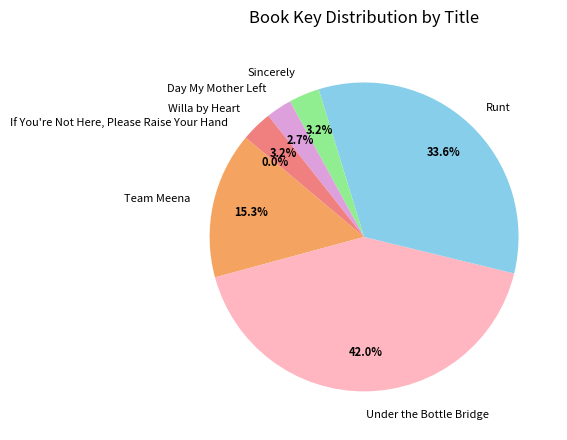

Does any single category account for the majority?

No